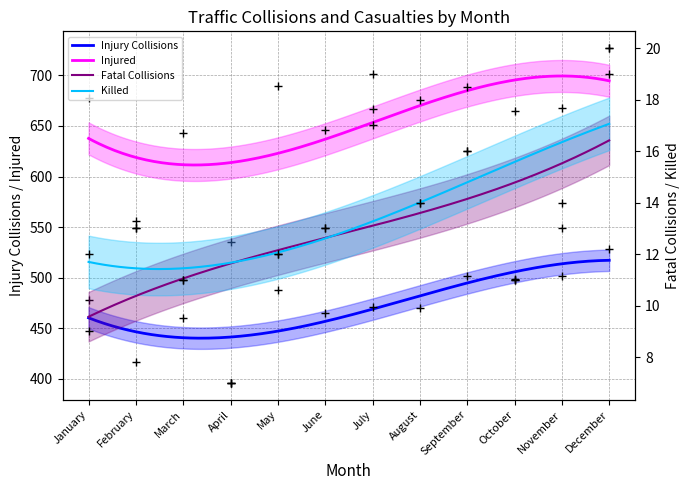

What is the average value of the Injured series?

653